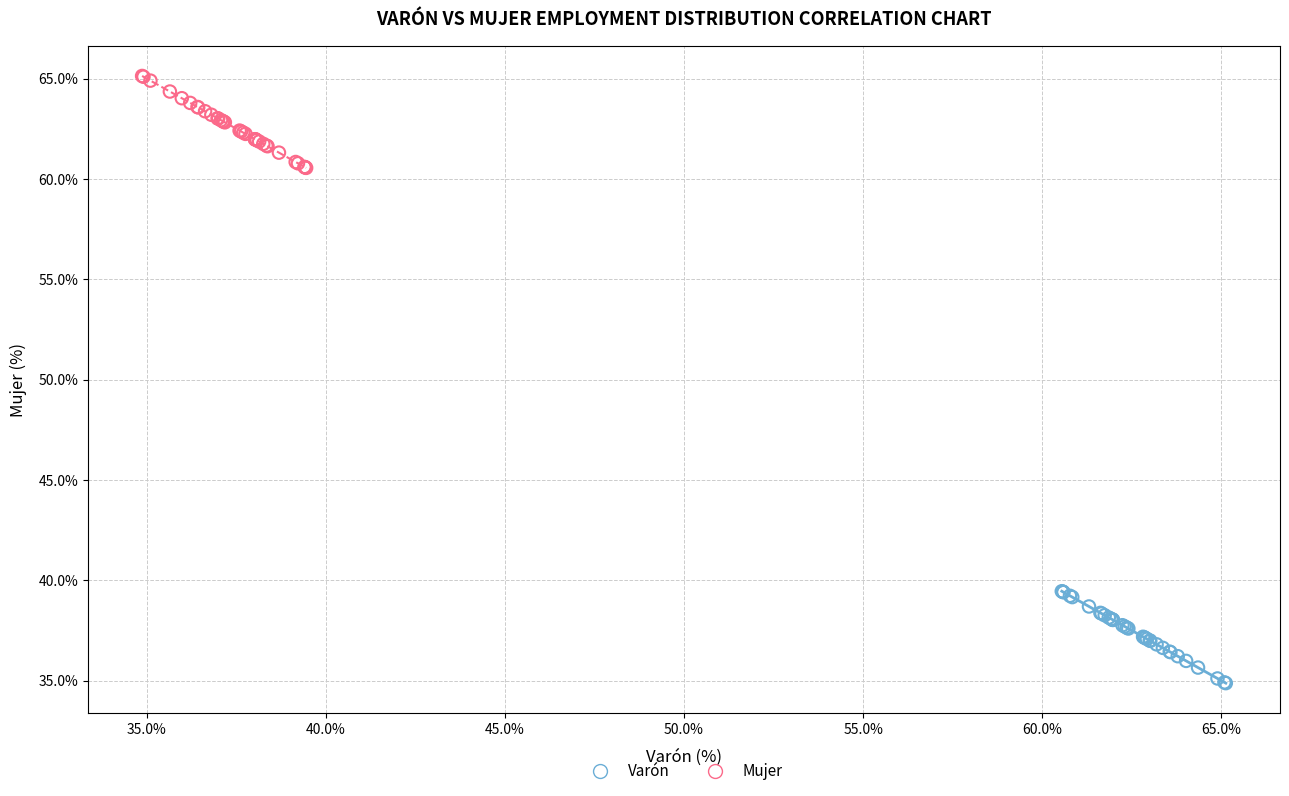

Which series contains the lowest Y value?

Varón